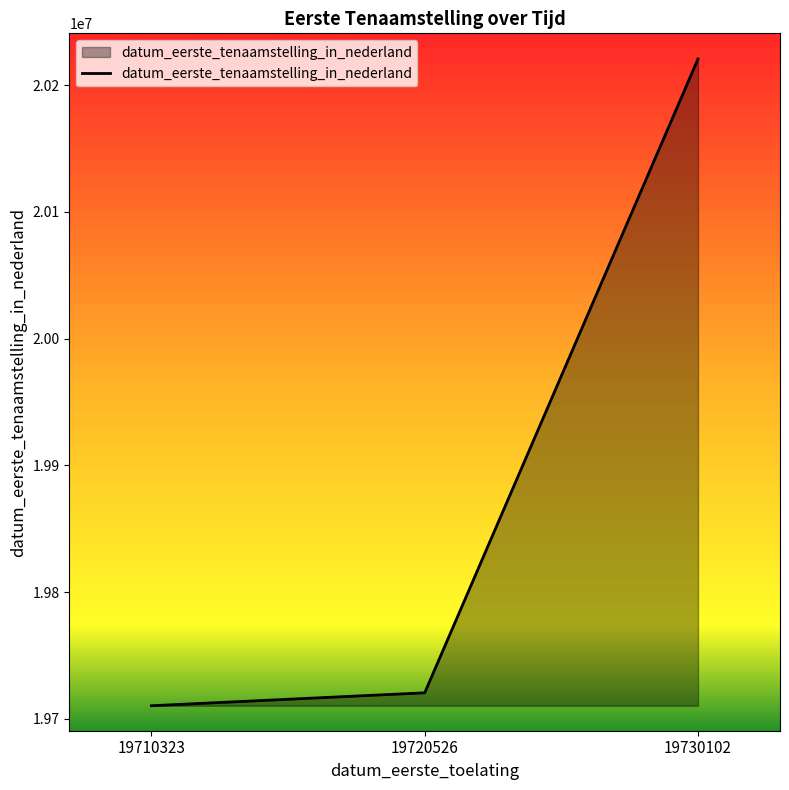

True or false: the data shows 20220730 at 19730102.

True